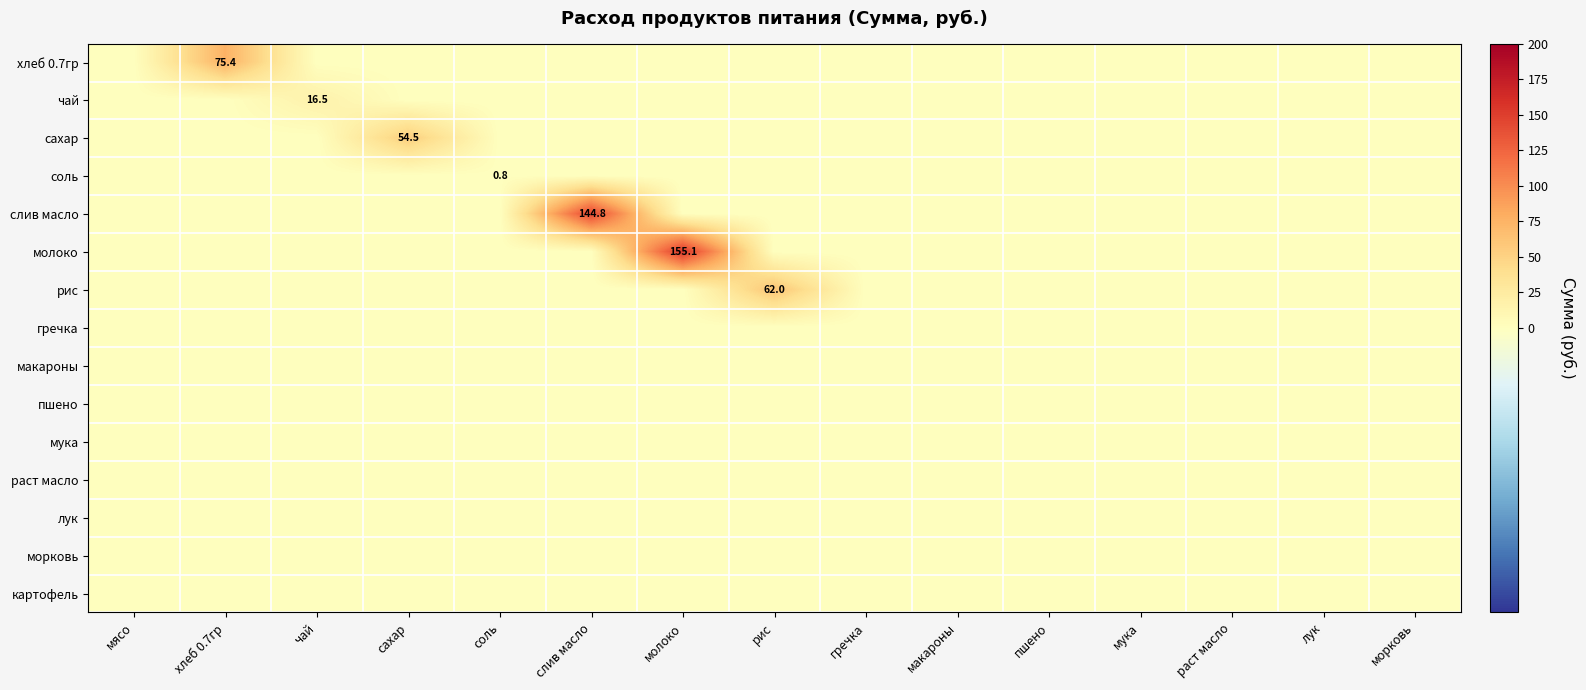

Is it true that лук equals 0.0 at соль?

True